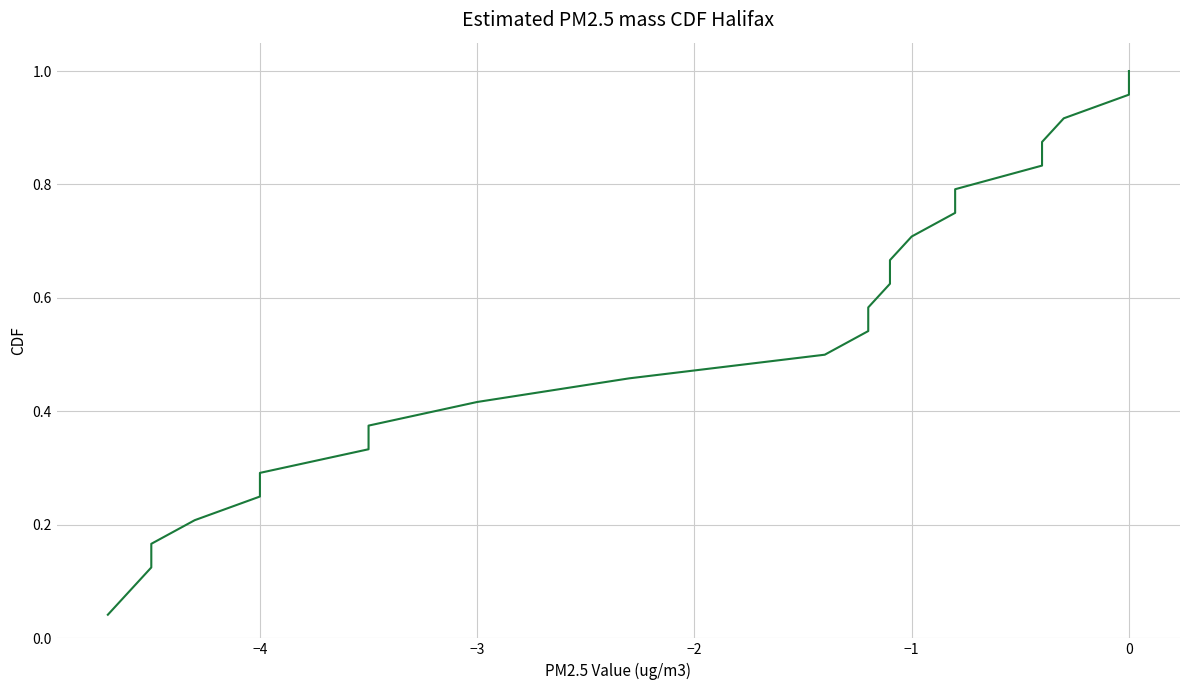

What is the sum of all values?

12.5